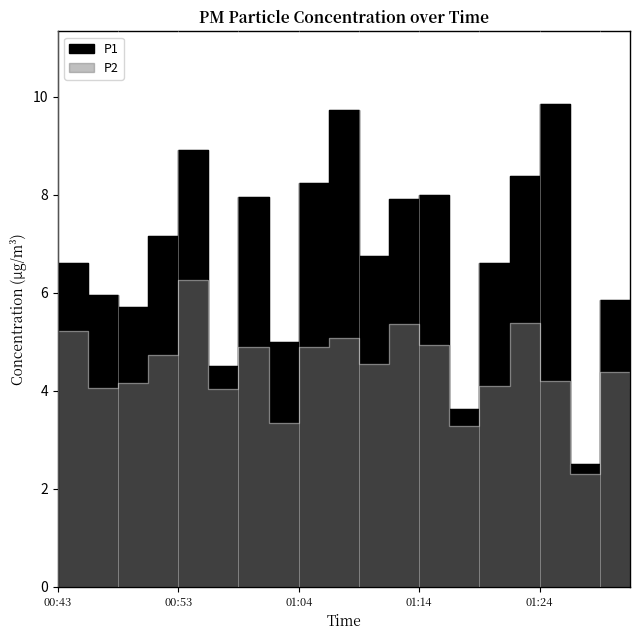

What is the value of the P2 point at the 17th from the left?

4.2